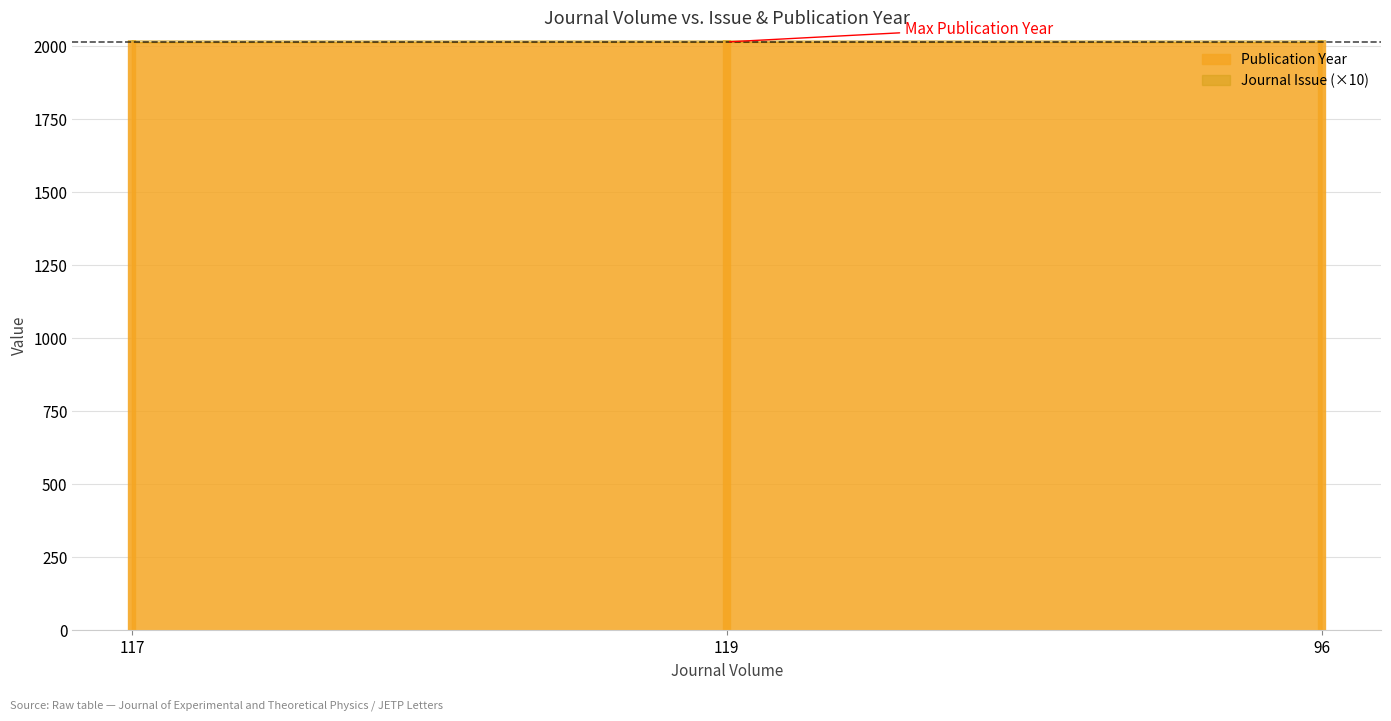

What is the difference between the highest and lowest values at 96?

2003